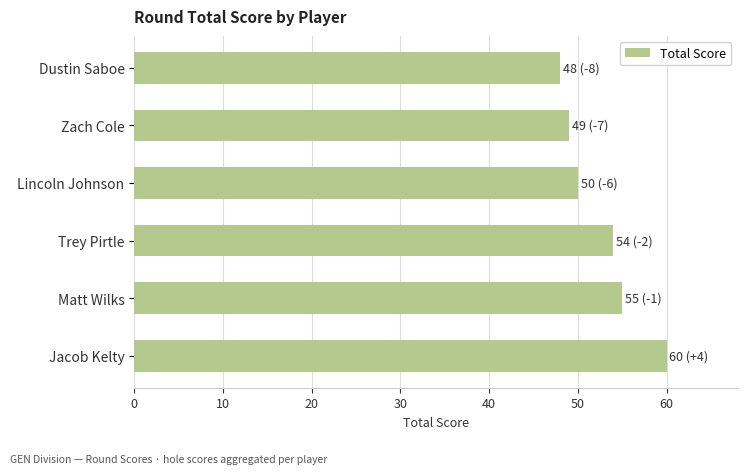

Which label corresponds to the largest value in the chart?

Jacob Kelty